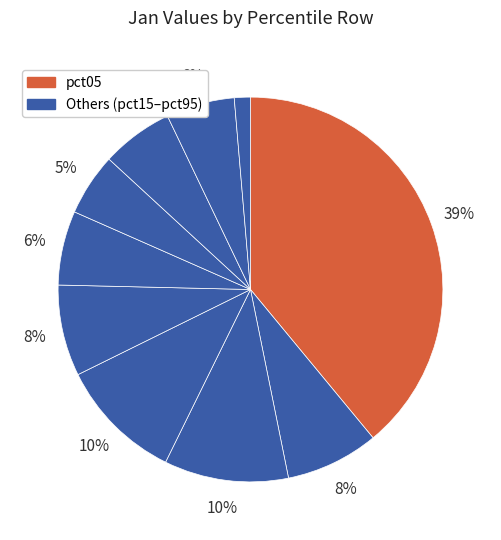

Is there any slice that represents more than half of the pie?

No